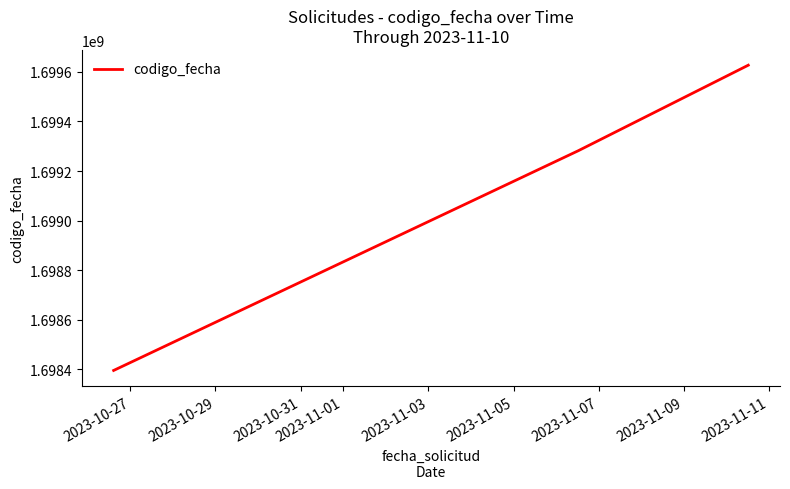

What is the minimum value shown in the chart?

1698395902